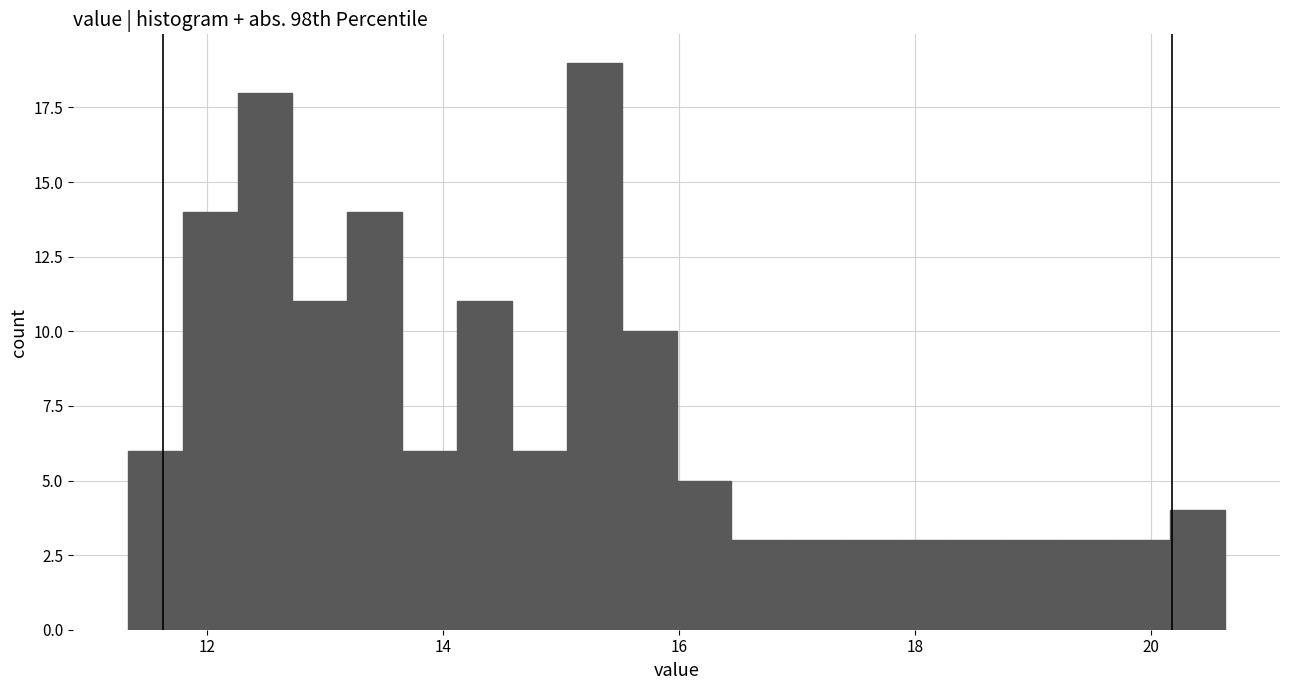

Around what value on the x-axis is the tallest bar? Give the approximate position of its centre, as read against the axis.

15.2